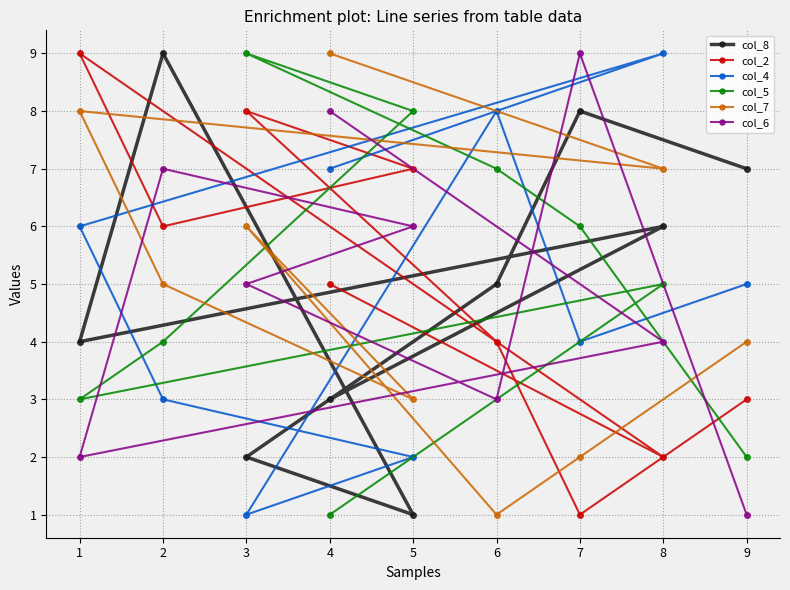

Which has a higher value, 6 or 8?

8